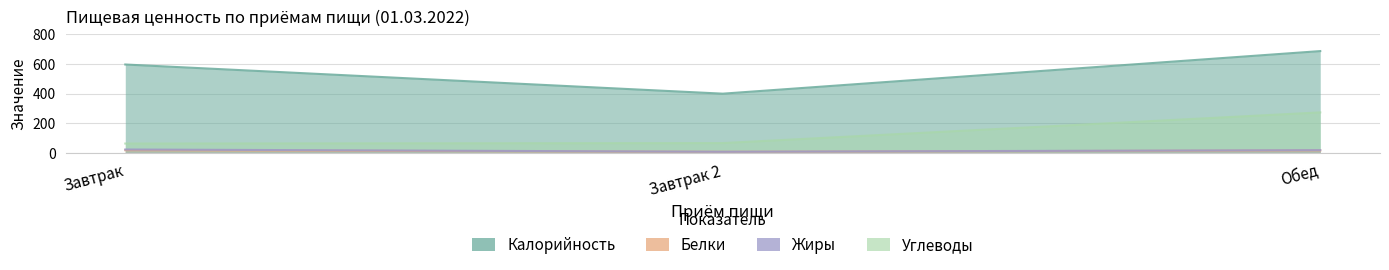

Reading left to right, what are all the values shown in this chart?

Калорийность: 595.9	400.0	685.9
Белки: 20.3	9.8	18.9
Жиры: 25.2	9.9	20.7
Углеводы: 65.0	68.1	274.2